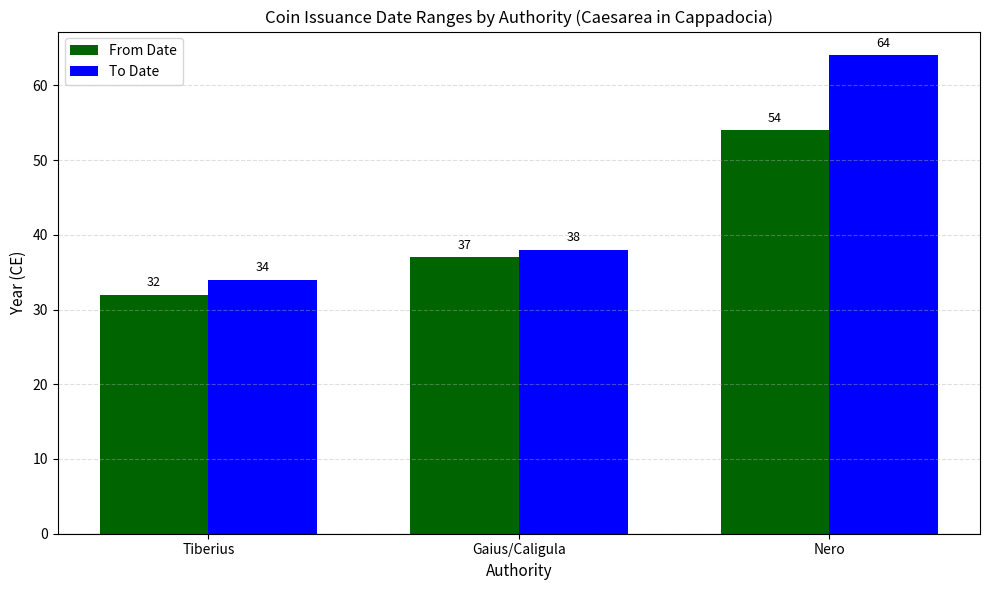

List the labels in order of From Date value, largest first.

Nero, Gaius/Caligula, Tiberius